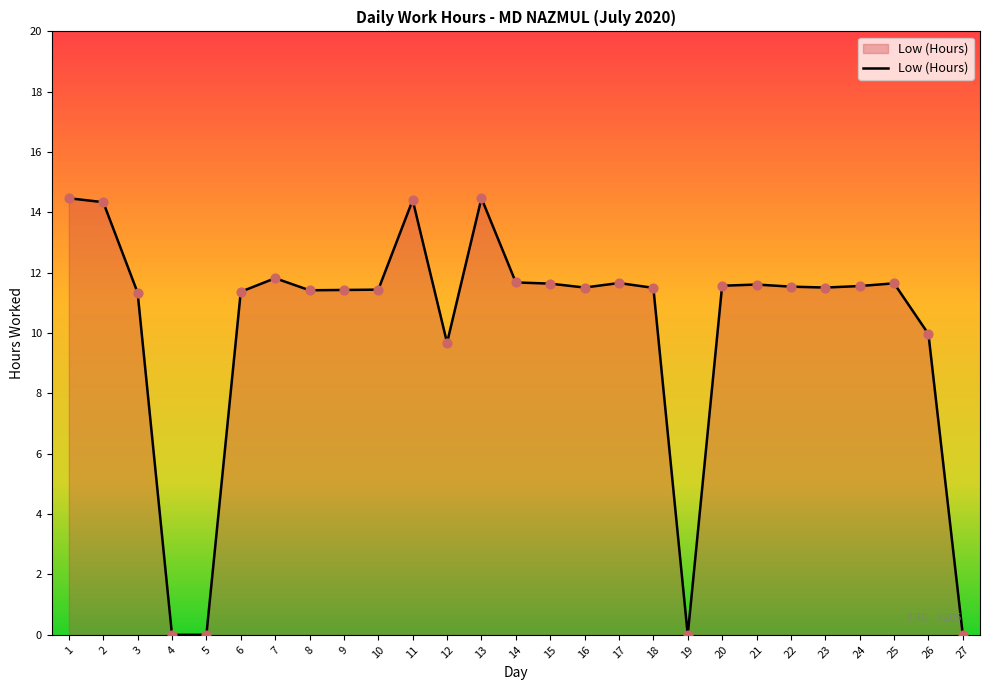

Between 27 and 22, which is larger?

22